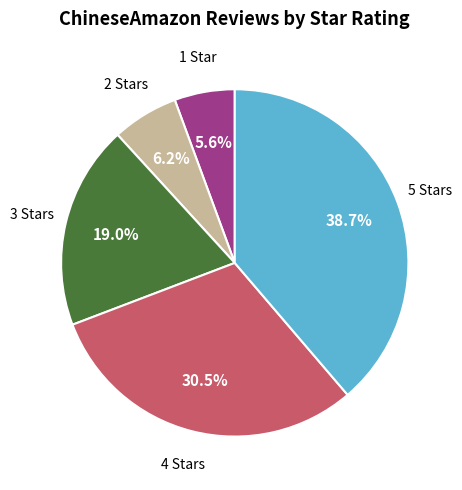

Does any single category account for the majority?

No